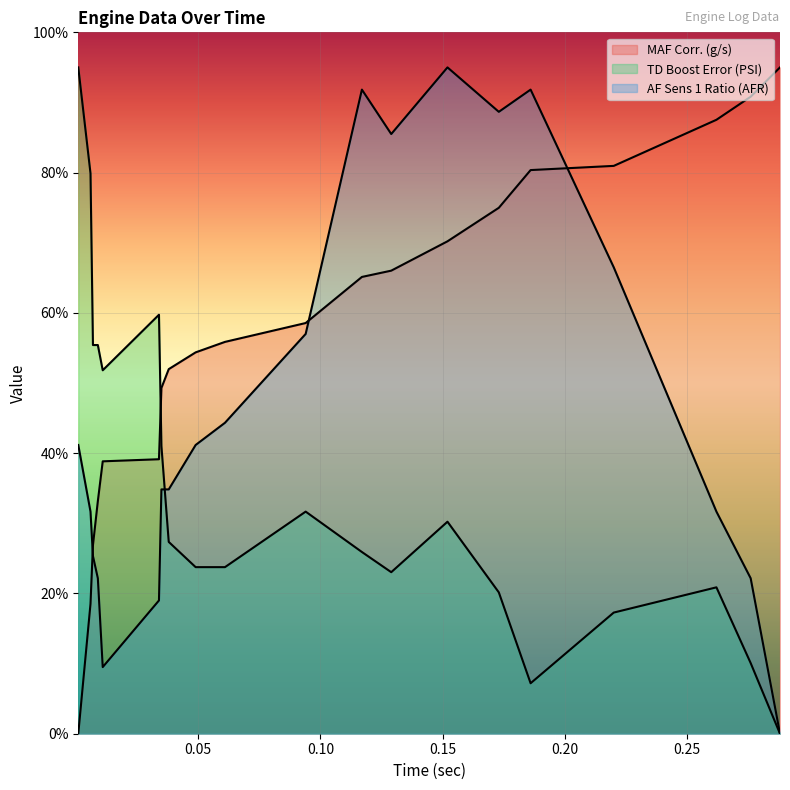

Count the number of categories in the chart.

20